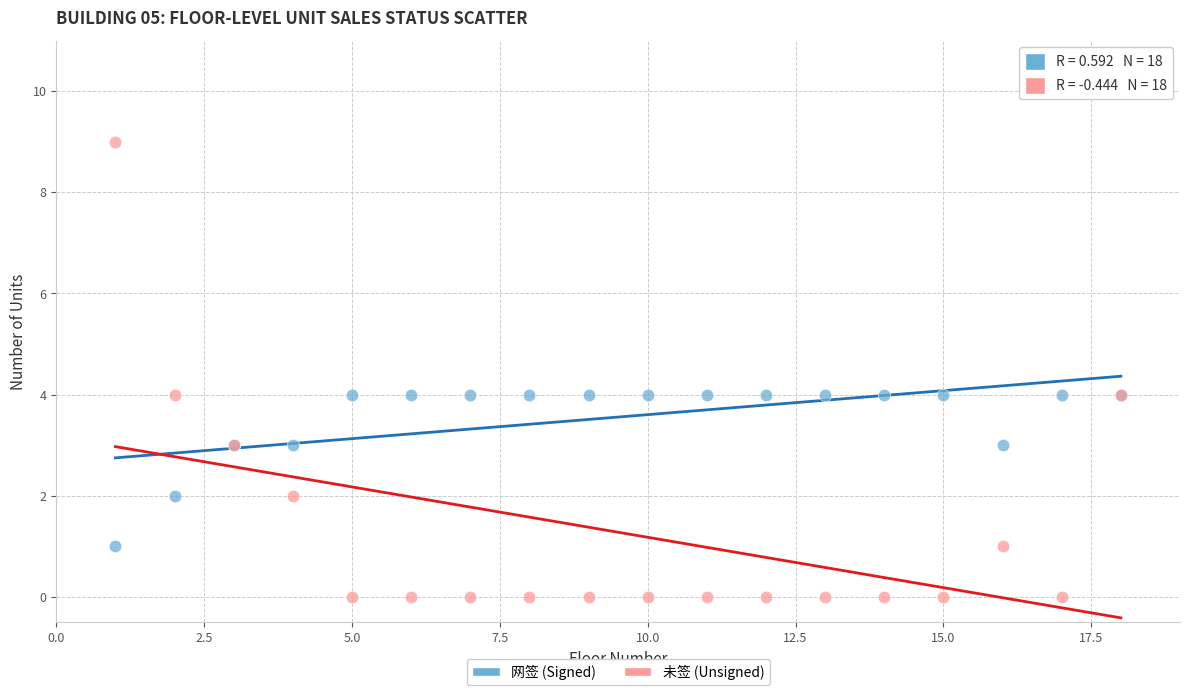

Which series reaches the maximum Y coordinate?

未签 (Unsigned)